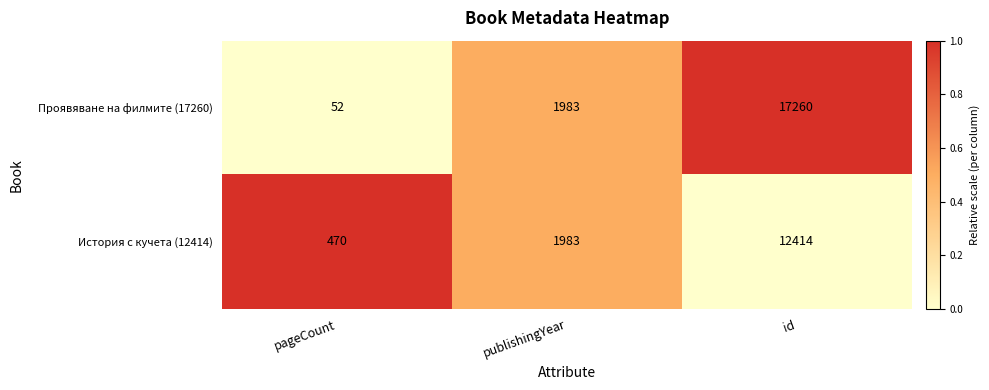

What is the approximate value of История с кучета (12414) at publishingYear, to the nearest 50?

2000